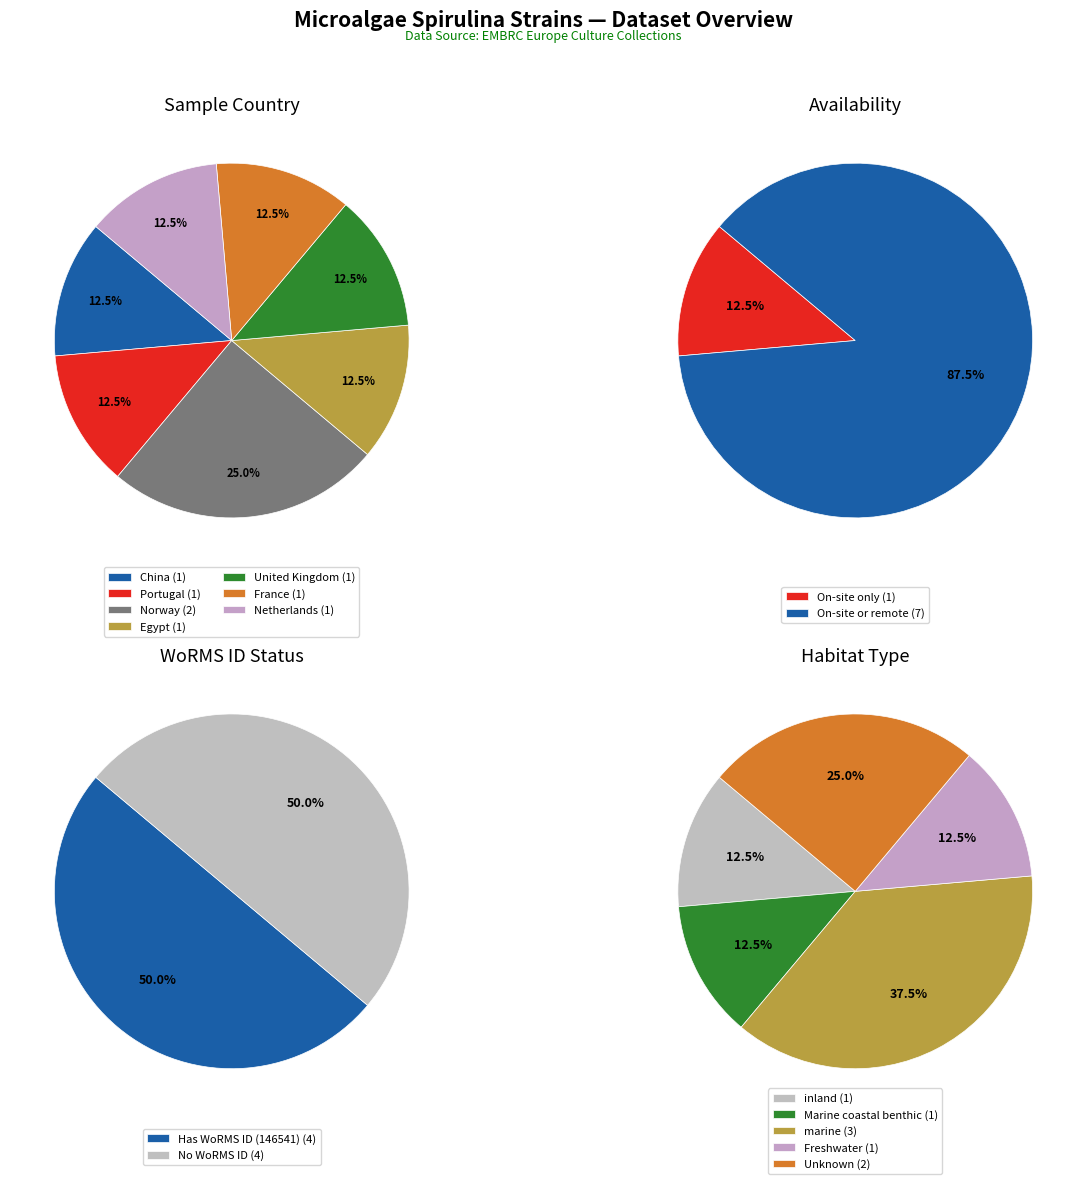

To the nearest percent, what is the difference between the largest and smallest slice percentages?

25%